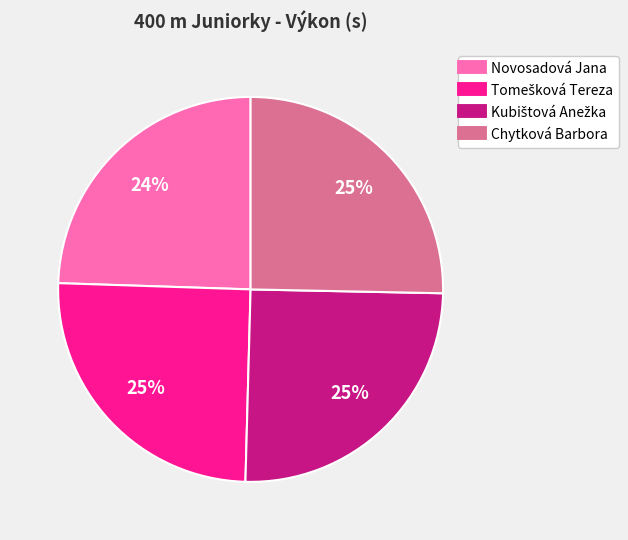

What percentage is the Novosadová Jana slice, to the nearest percent?

24%